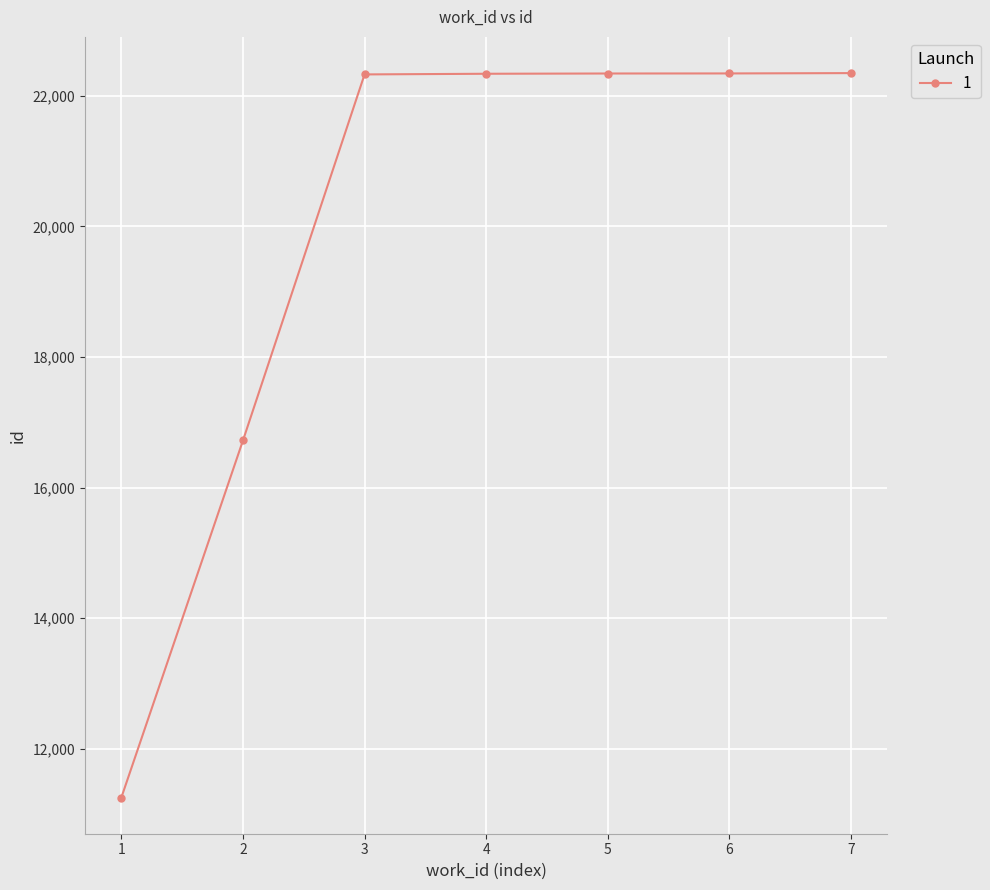

The value at 4 is 22336. True or false?

True